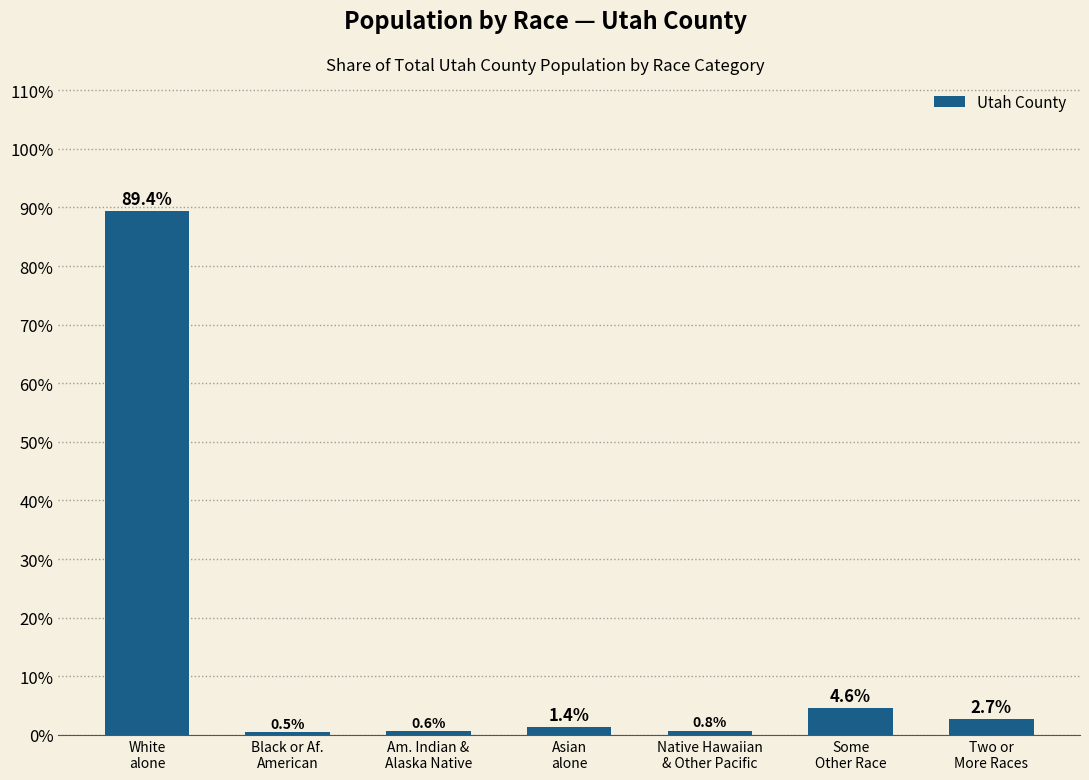

What is the label of the 7th bar from the right?

White
alone